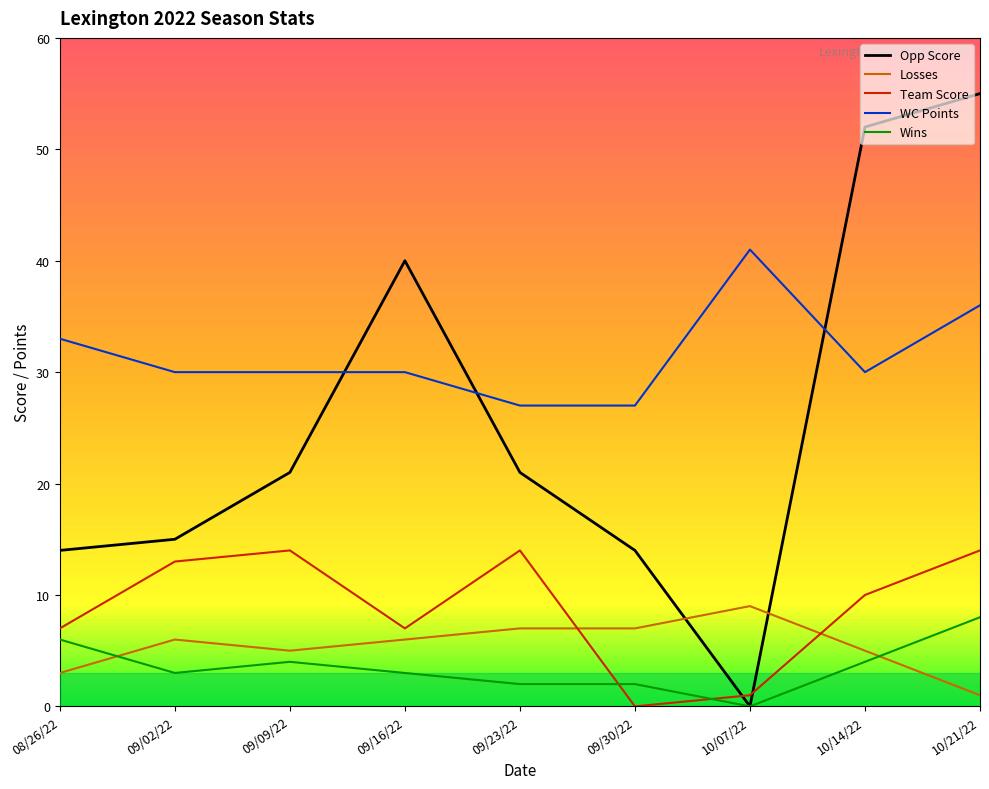

What is the value of the Opp Score point at the 4th from the left?

40